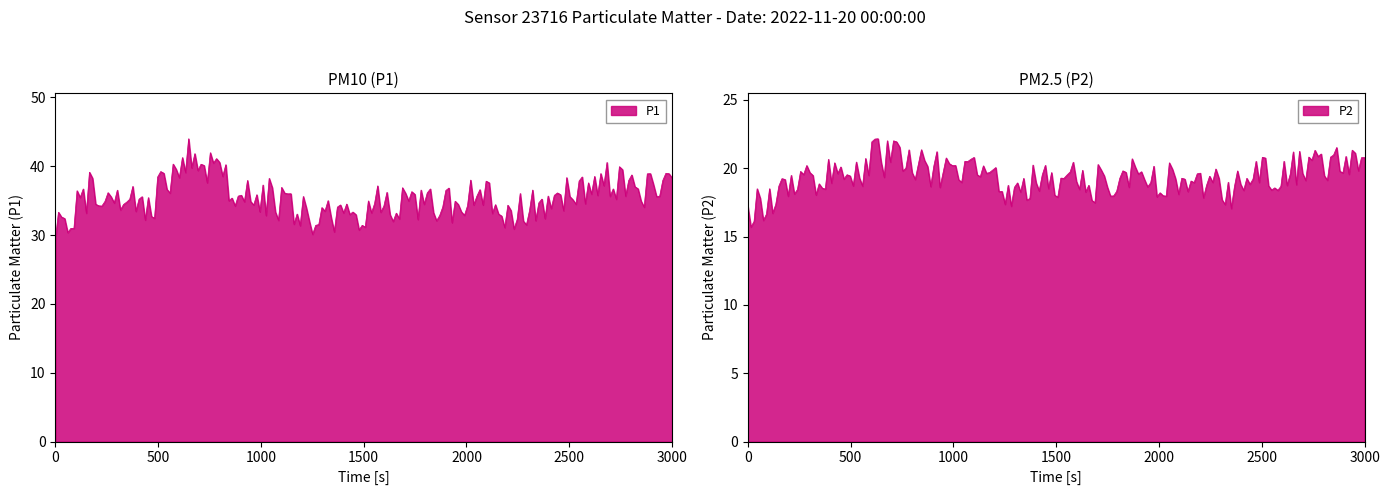

What is the smallest value displayed?

16.8